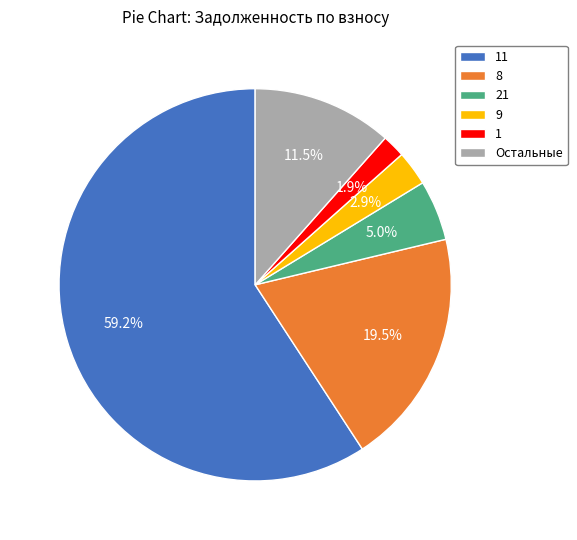

Rank the categories by value from highest to lowest.

11, 8, Остальные, 21, 9, 1